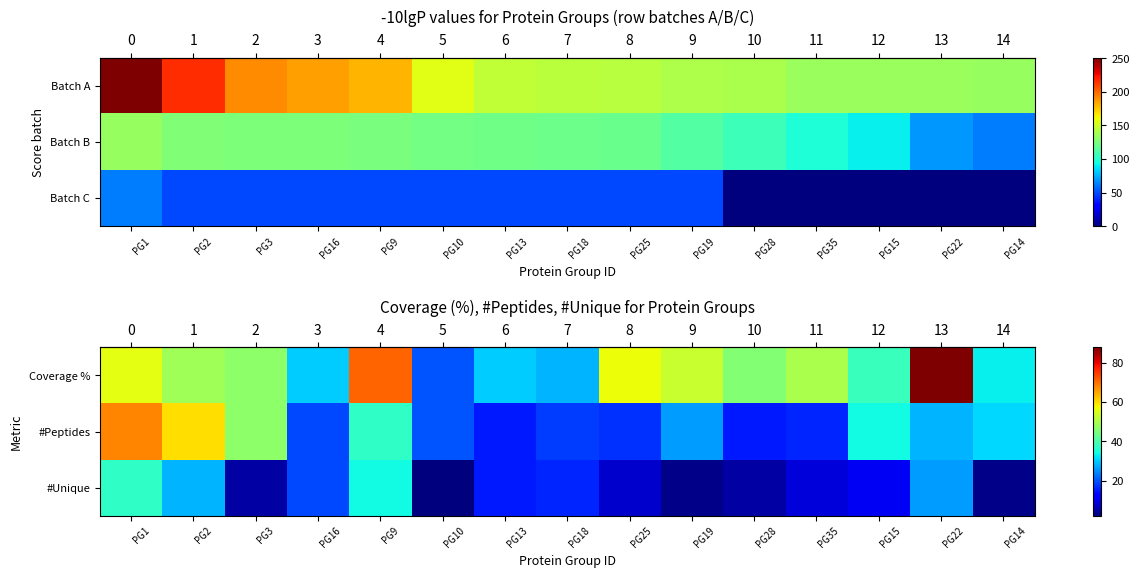

Count the number of data series in this chart.

3